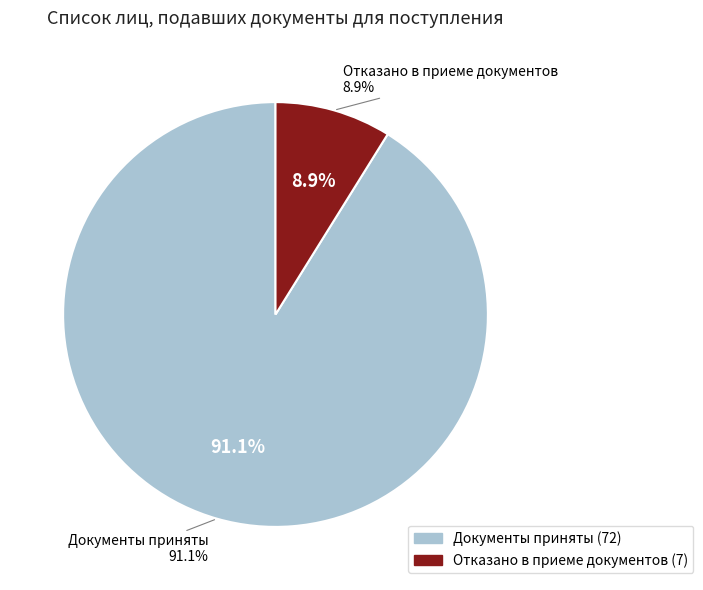

How many segments does this pie chart have?

2